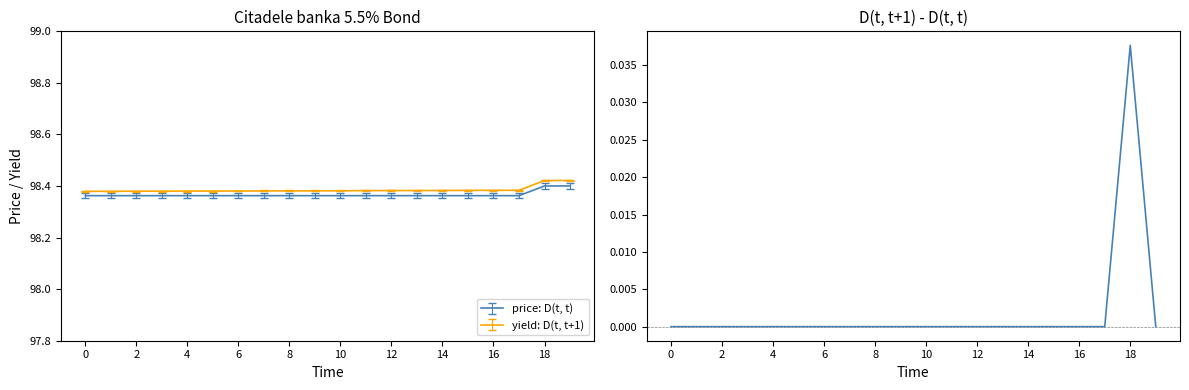

The value of yield: D(t, t+1) at 2 is 38.6. True or false?

False